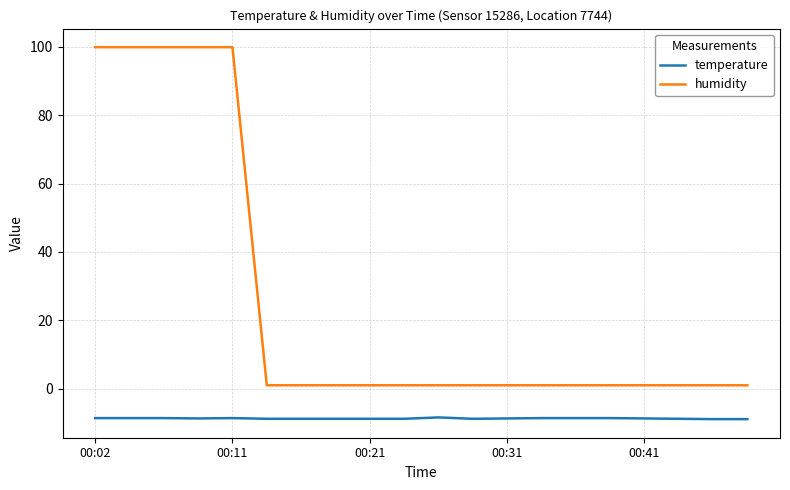

Which series has the largest range (max minus min)?

humidity